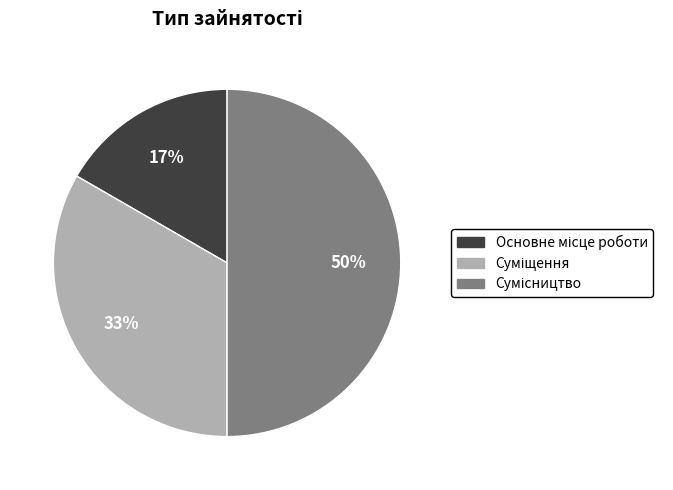

To the nearest percent, what is the average slice percentage?

33%